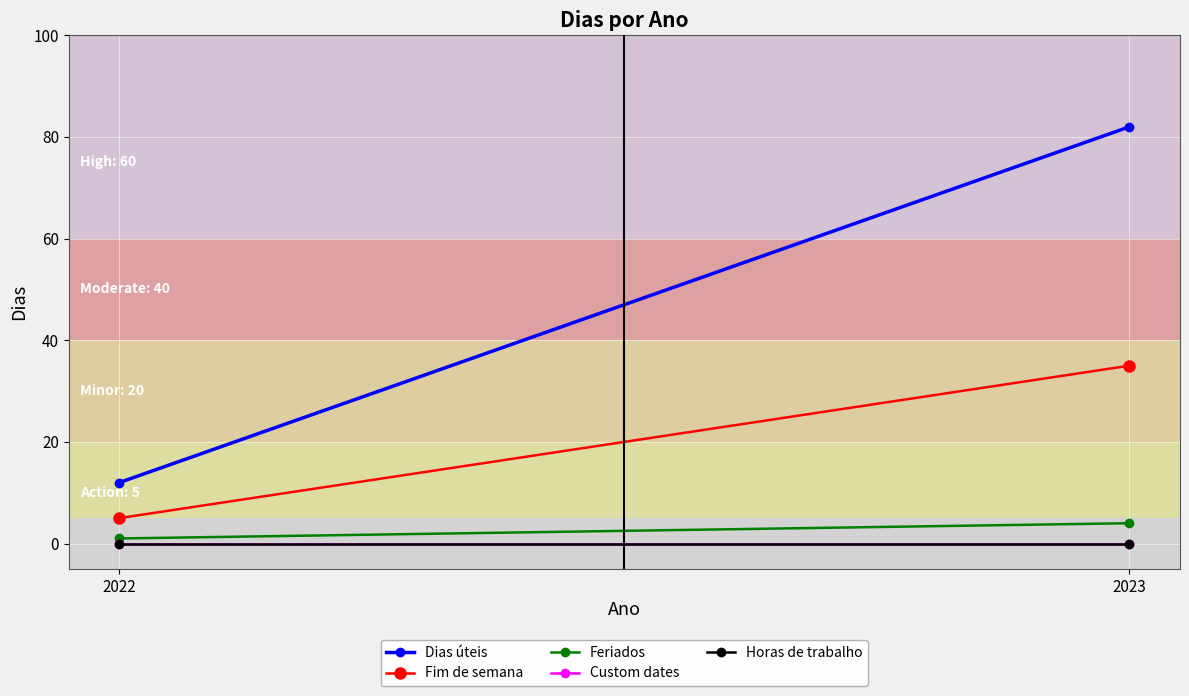

Which series has the largest range (max minus min)?

Dias úteis